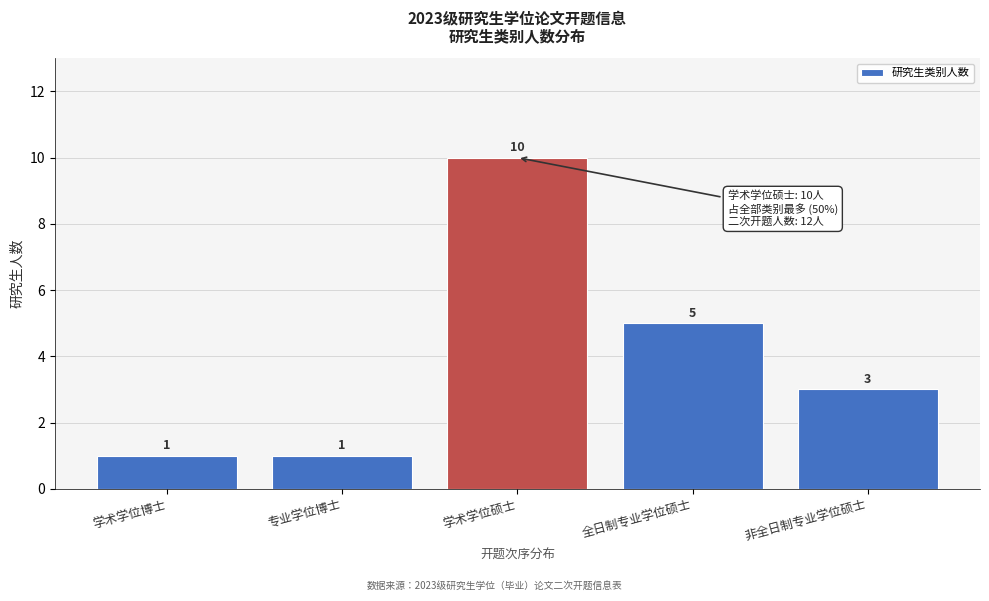

Reading left to right, list all the values displayed in this chart.

学术学位博士=1	专业学位博士=1	学术学位硕士=10	全日制专业学位硕士=5	非全日制专业学位硕士=3